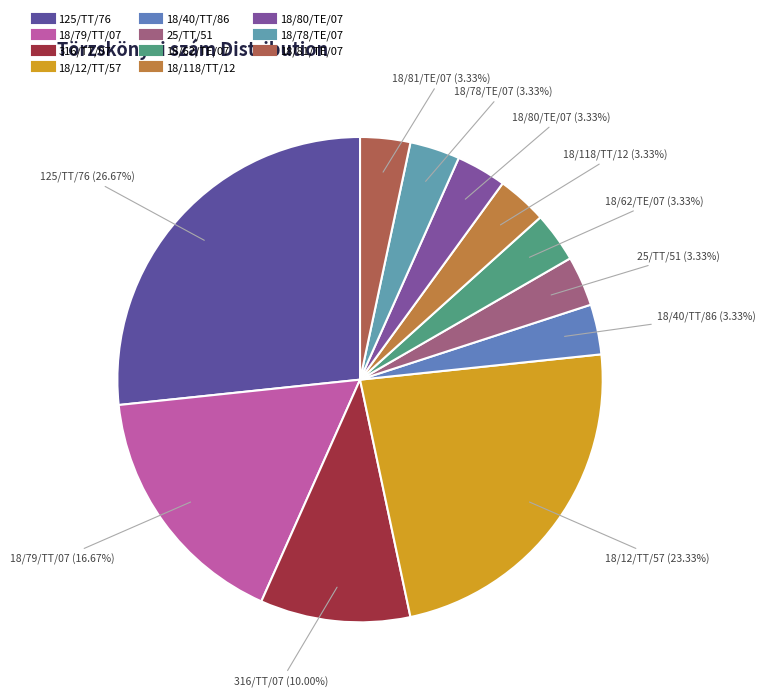

Does any single category account for the majority?

No